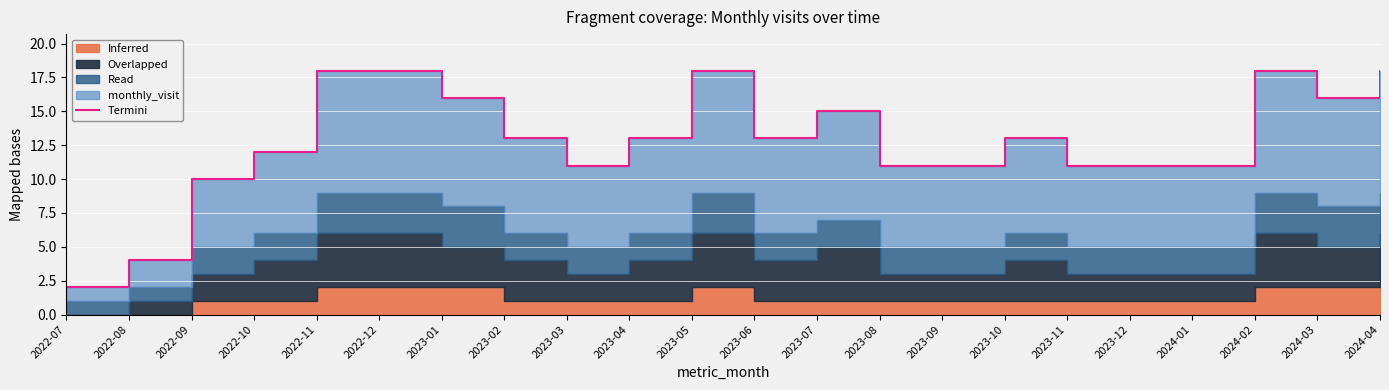

How many categories are shown in the chart?

22